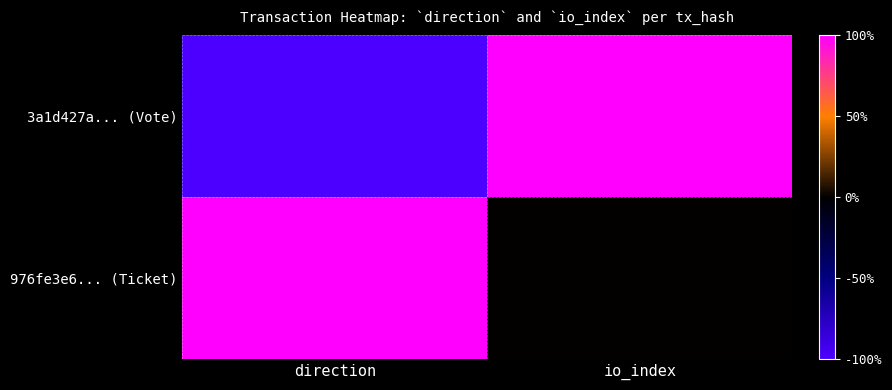

Which series has the widest spread of values?

3a1d427a... (Vote)